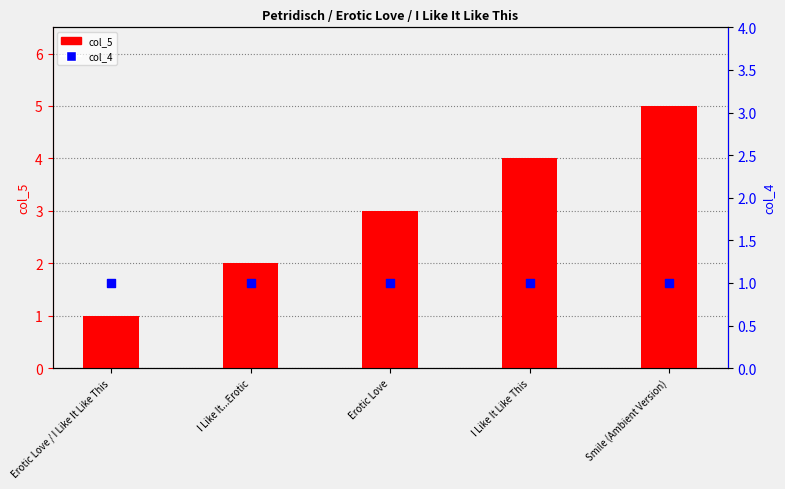

Which series contains the highest Y value?

col_5